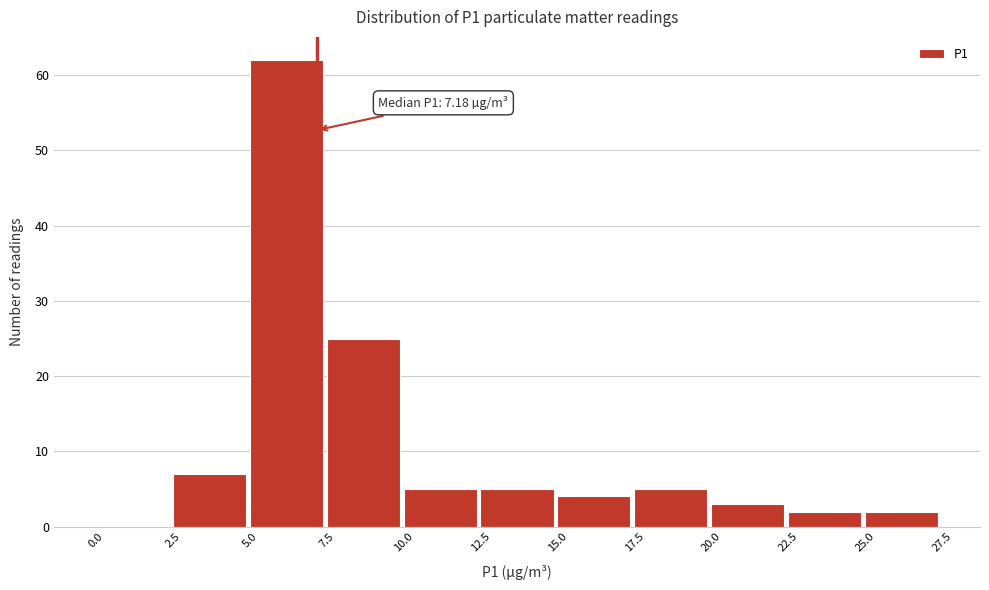

Over which range of the x-axis is the bar tallest?

5.0 to 7.5